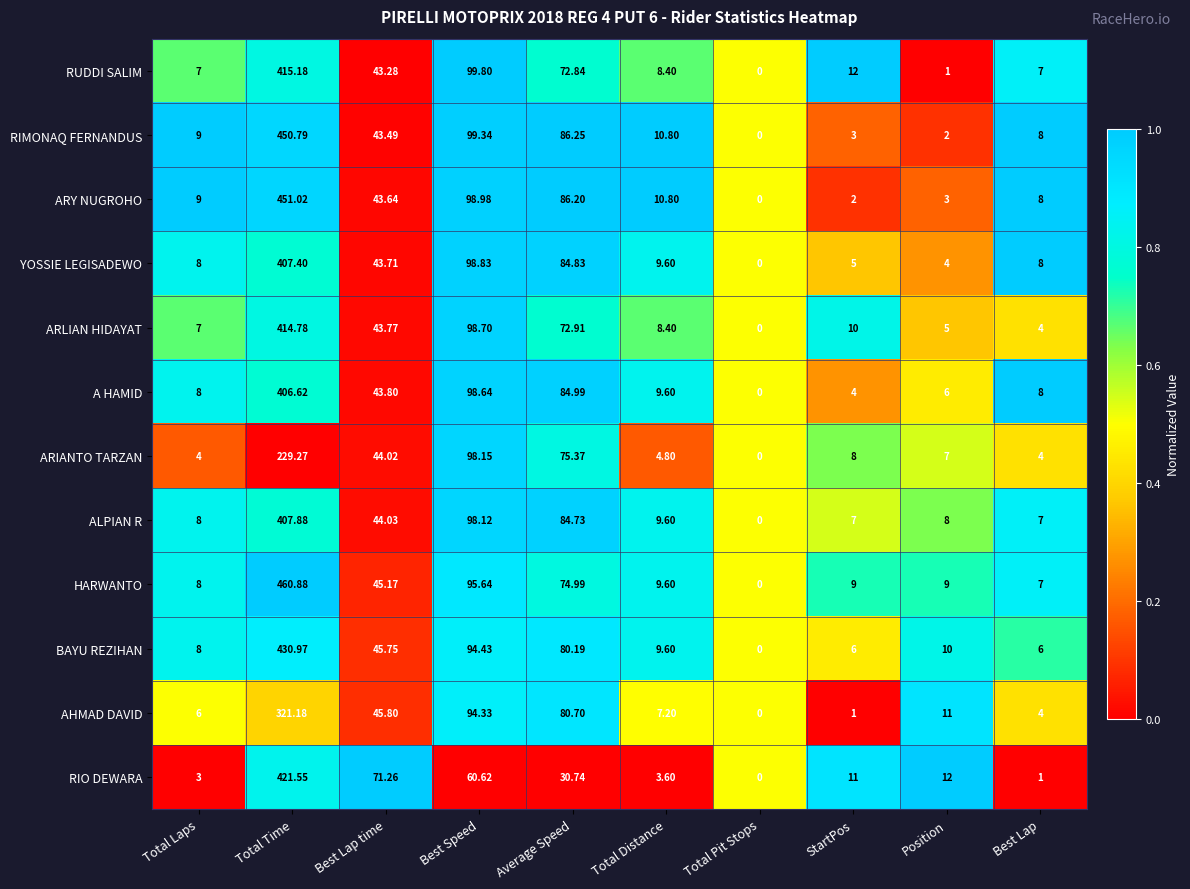

At which category is the sum across all series the highest?

Total Time